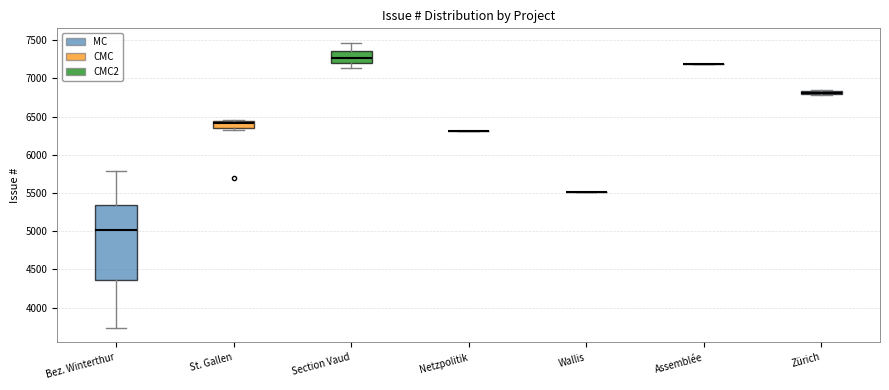

Where does the lower whisker of the box for Bez. Winterthur end on the y-axis? The values are not printed on the chart, so give them approximately, as read against the axis.

3750